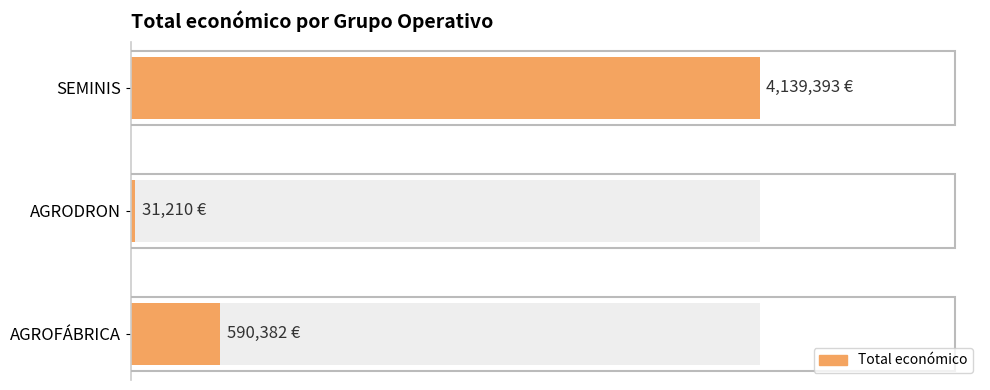

What is the approximate value at AGRODRON?

31210